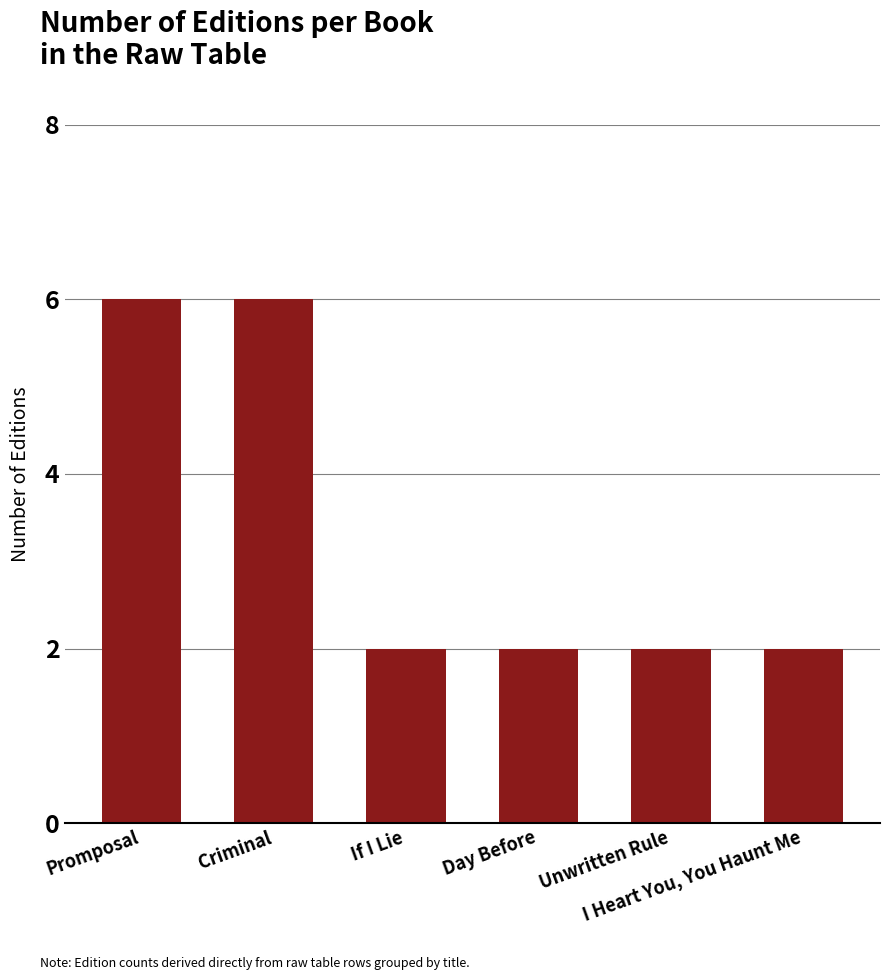

What is the change in value from Criminal to Unwritten Rule?

-4